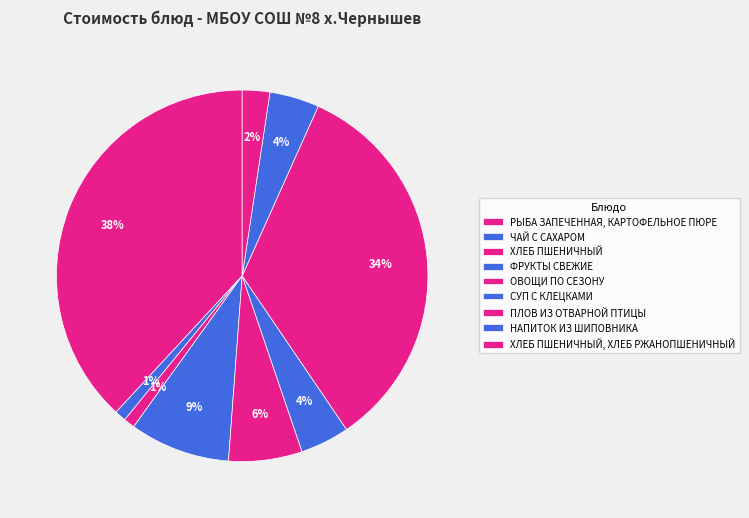

Count the number of slices in the pie.

9